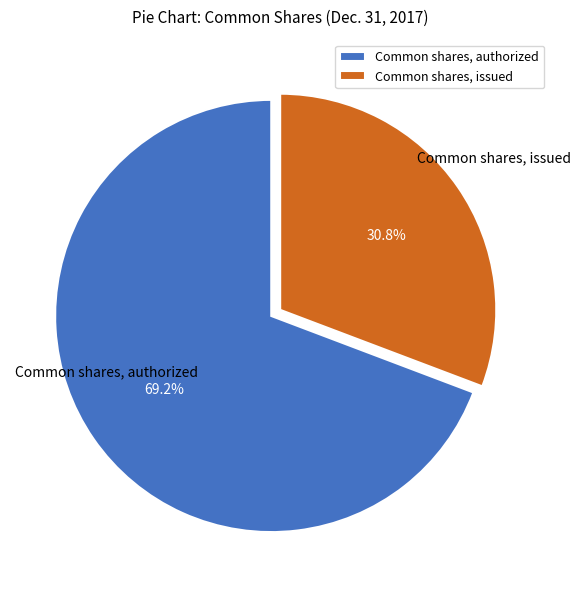

To the nearest percent, what percentage of the pie is Common shares, issued?

31%